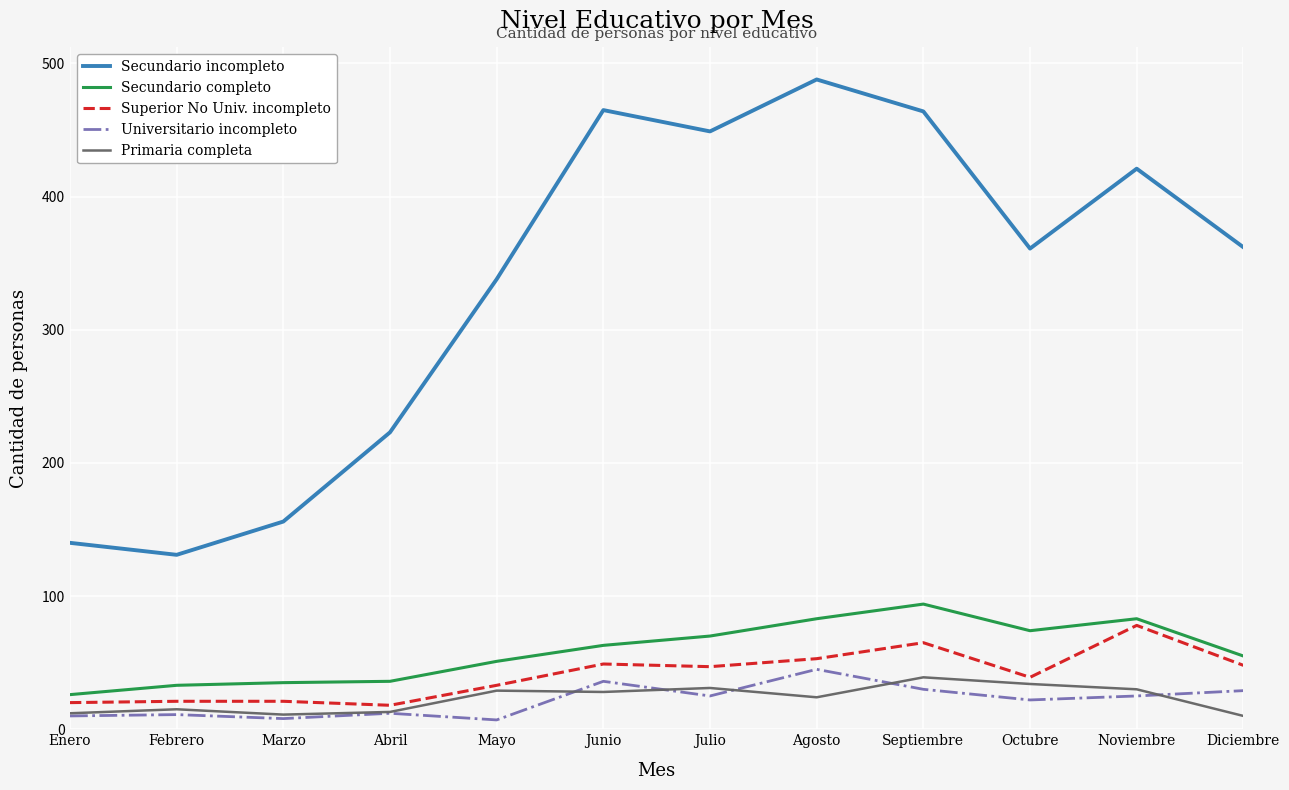

The Secundario incompleto series shows 620 at Julio. True or false?

False